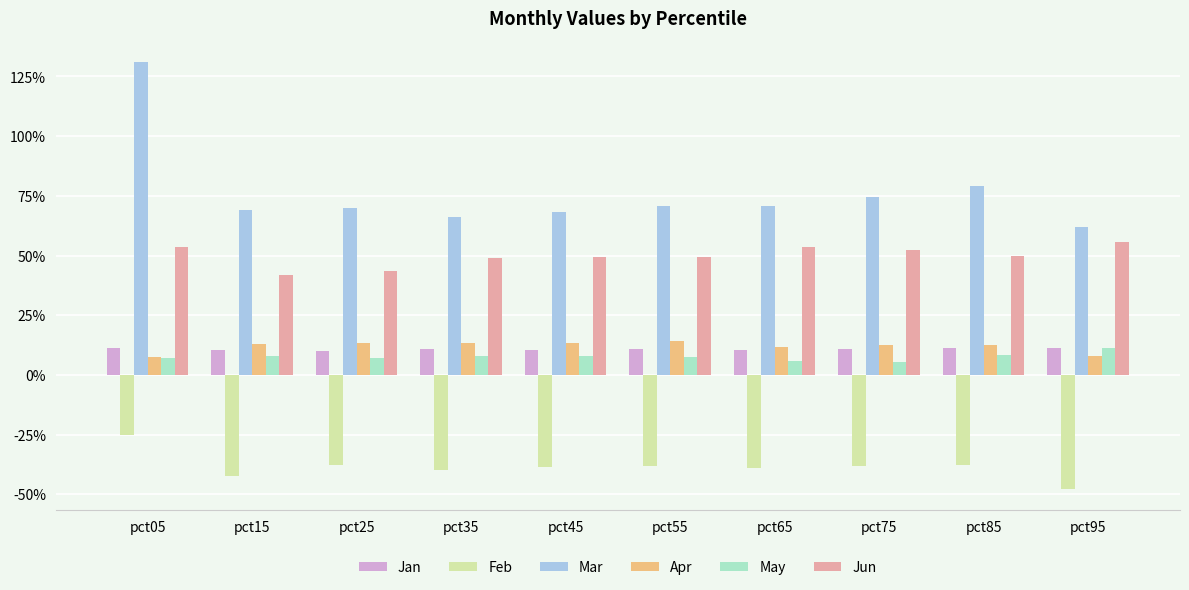

What are all the series names shown in the legend?

Jan, Feb, Mar, Apr, May, Jun